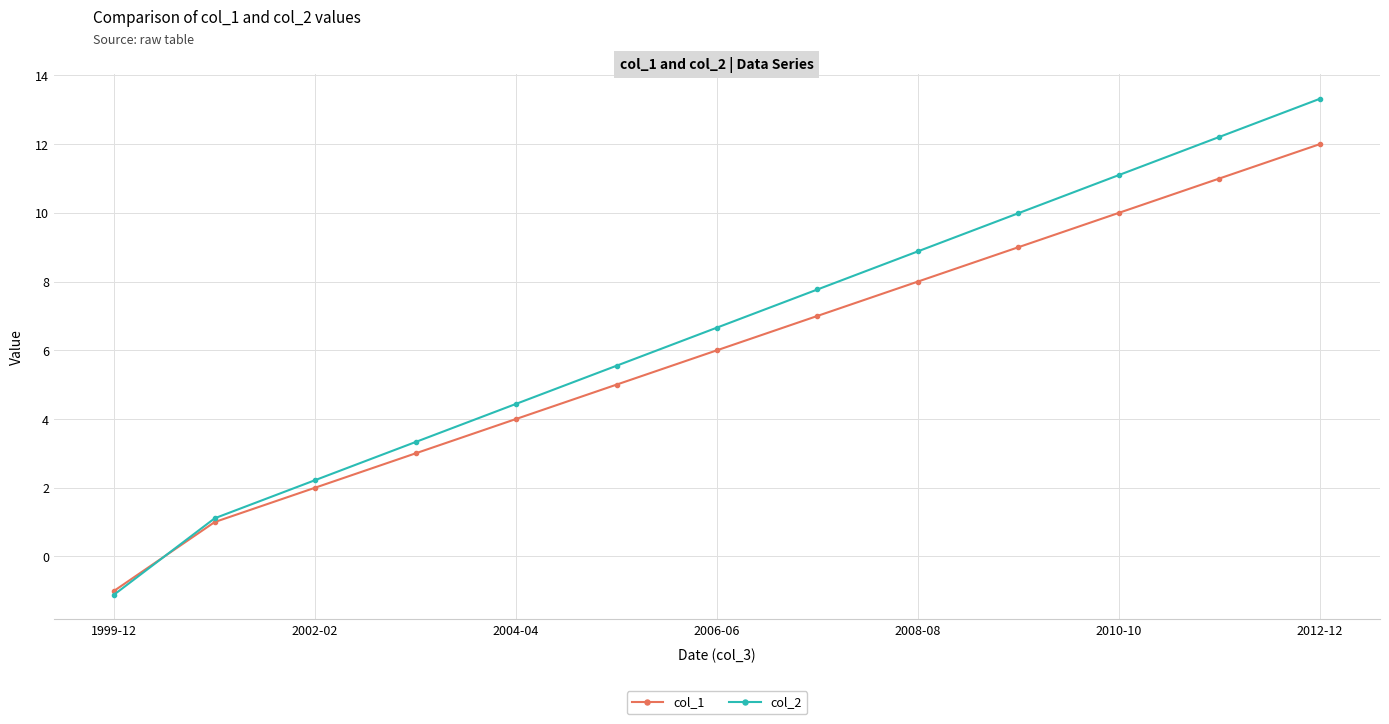

How many data points in col_2 are less than 6?

6